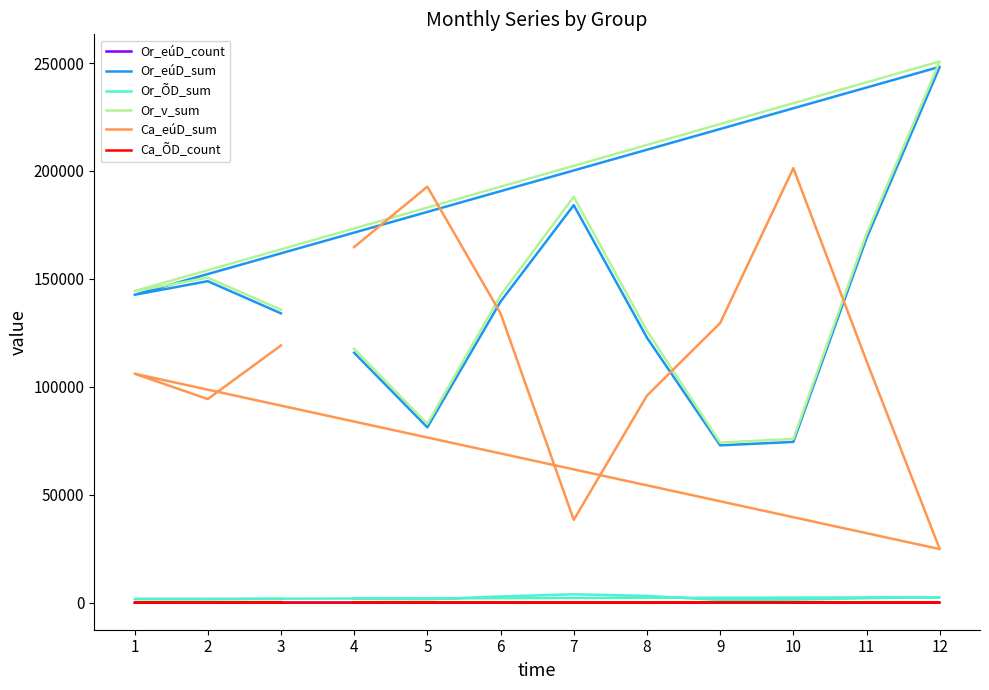

Is the value of Or_v_sum at 2 greater than the value of Ca_ÕD_count at 10?

Yes